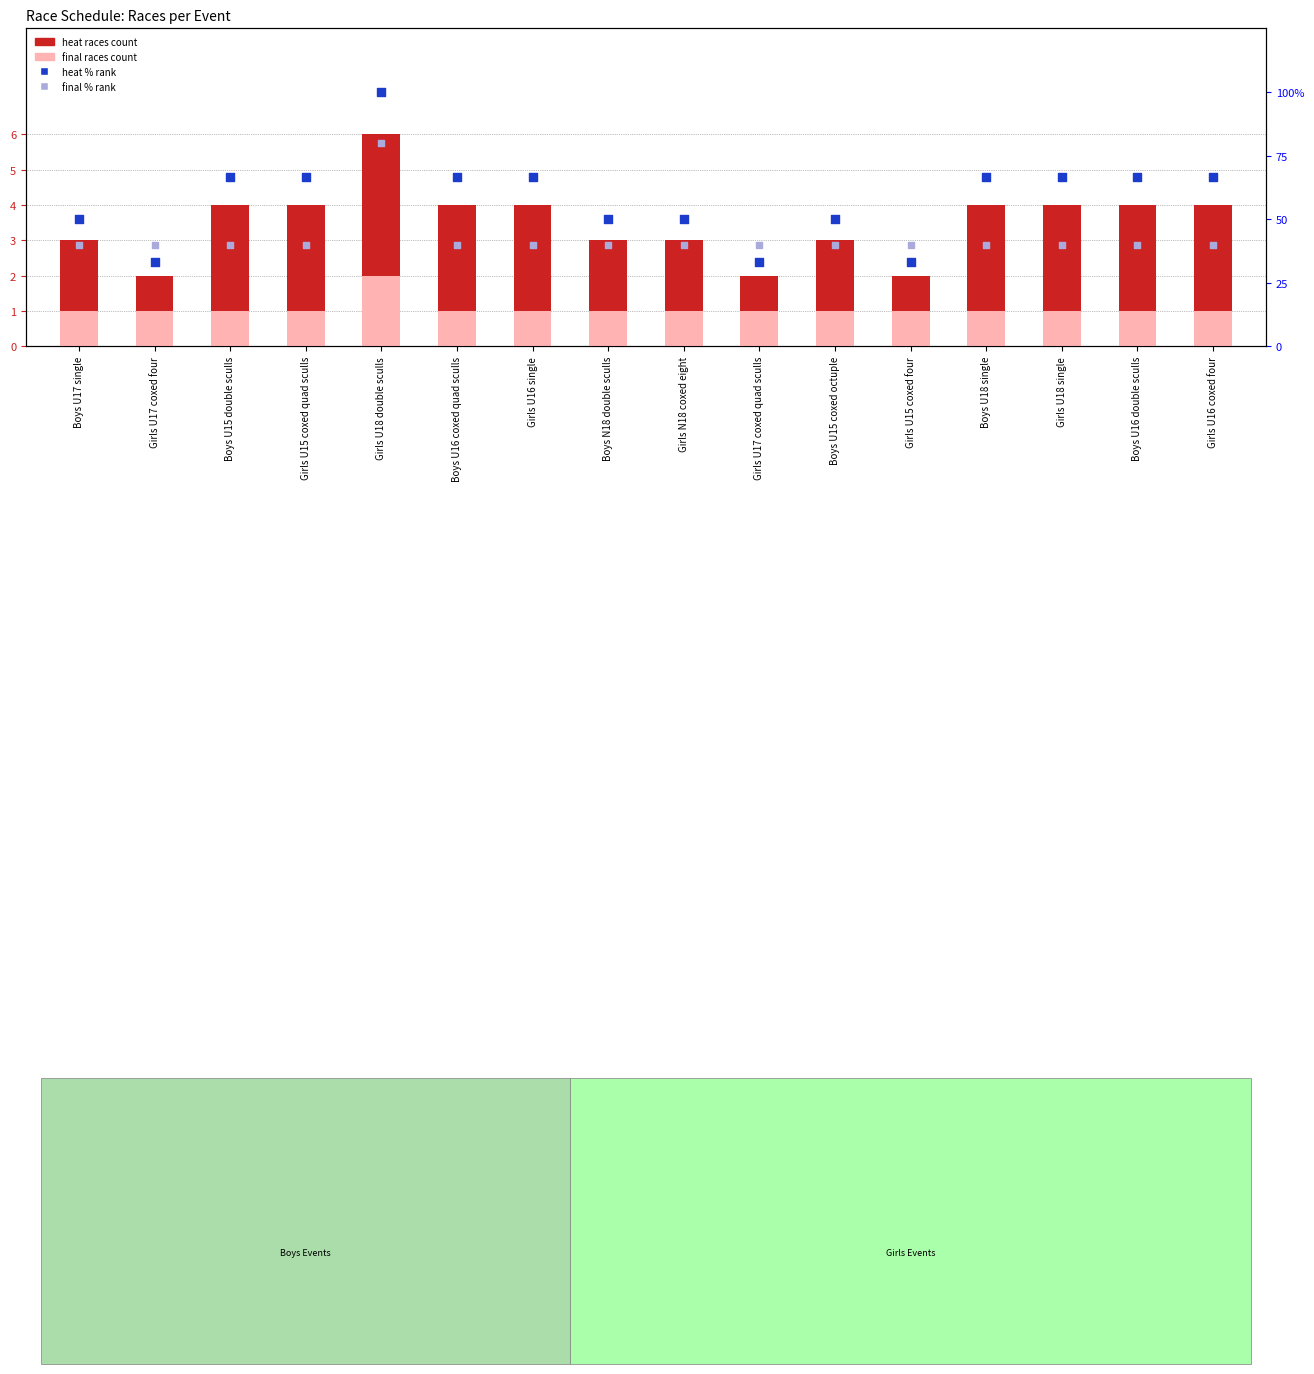

Which series contains the lowest Y value?

final races count